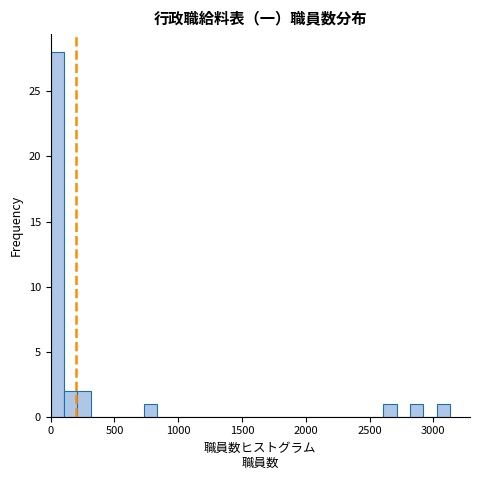

Around what value on the x-axis is the tallest bar? Give the approximate position of its centre, as read against the axis.

50